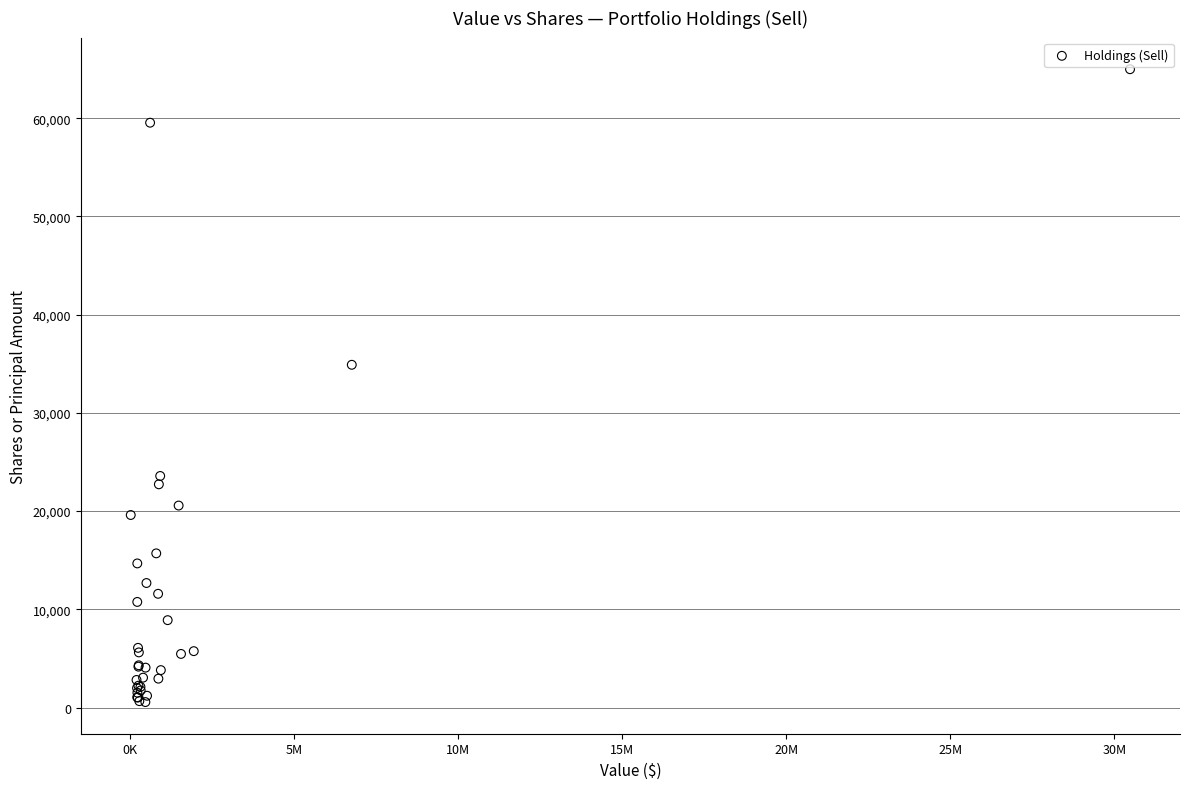

What Y value in the scatter plot is closest to 32771?

34895